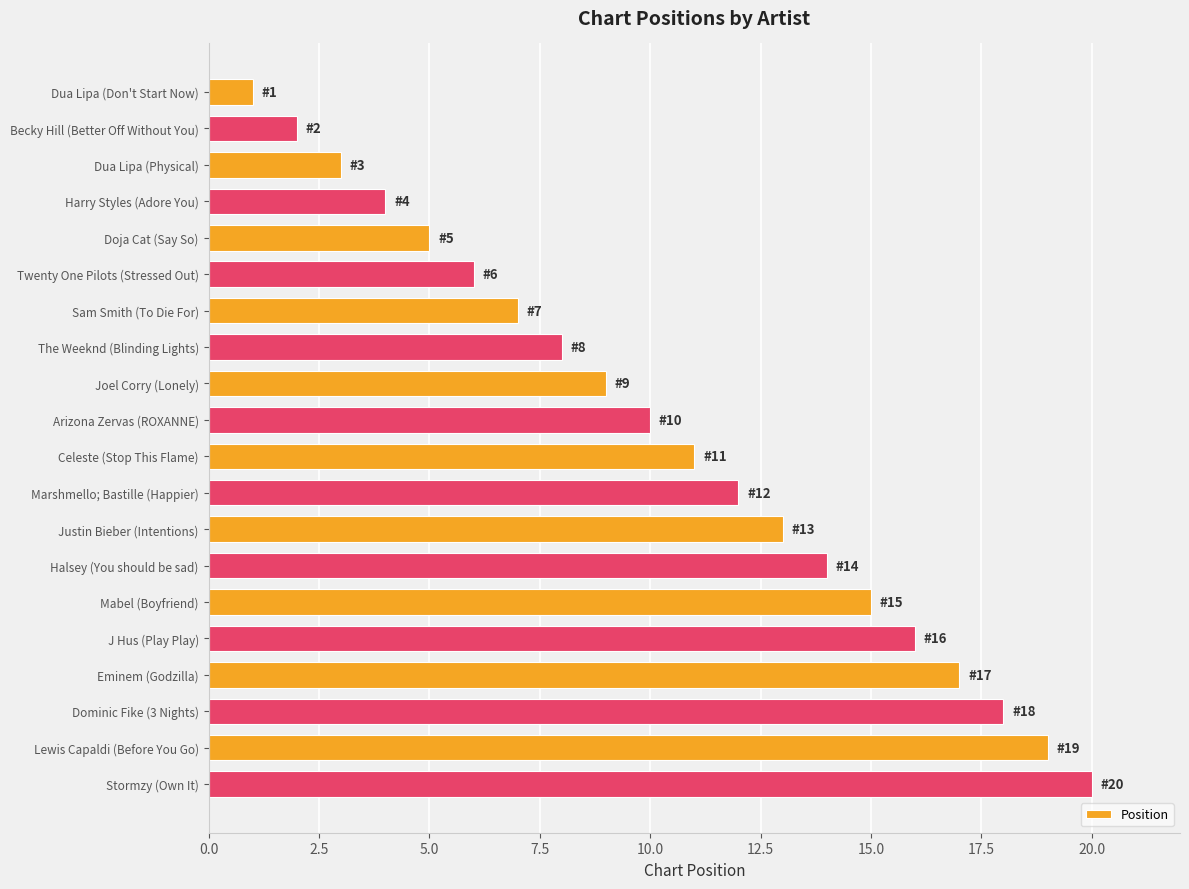

Is it true that the value at Eminem (Godzilla) is 17?

True